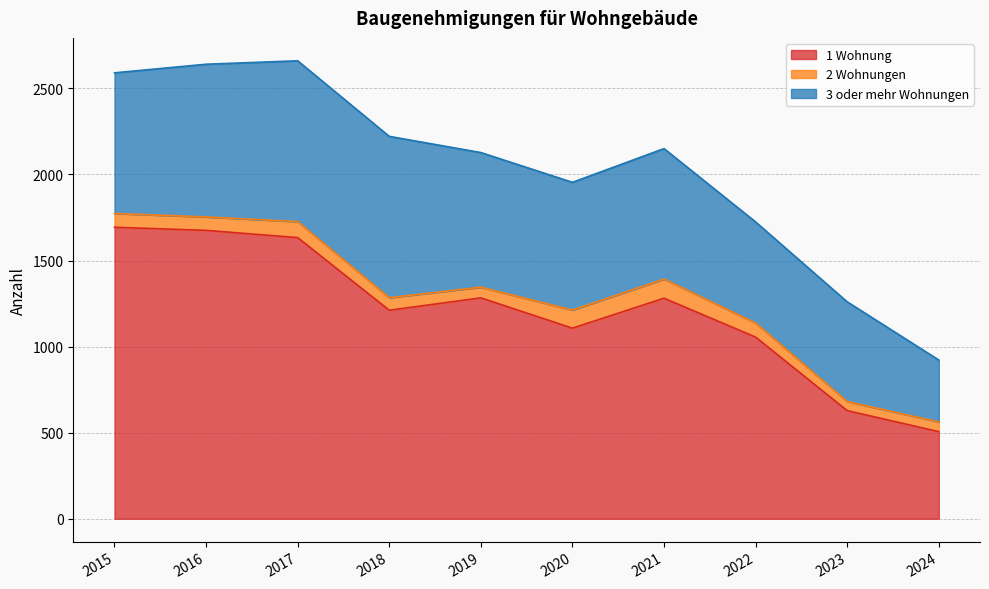

Reading left to right, transcribe all the data shown in this chart.

1 Wohnung: 1693	1675	1633	1211	1283	1107	1281	1055	628	506
2 Wohnungen: 80	78	93	73	62	105	111	82	53	56
3 oder mehr Wohnungen: 817	887	934	937	782	742	758	587	579	360